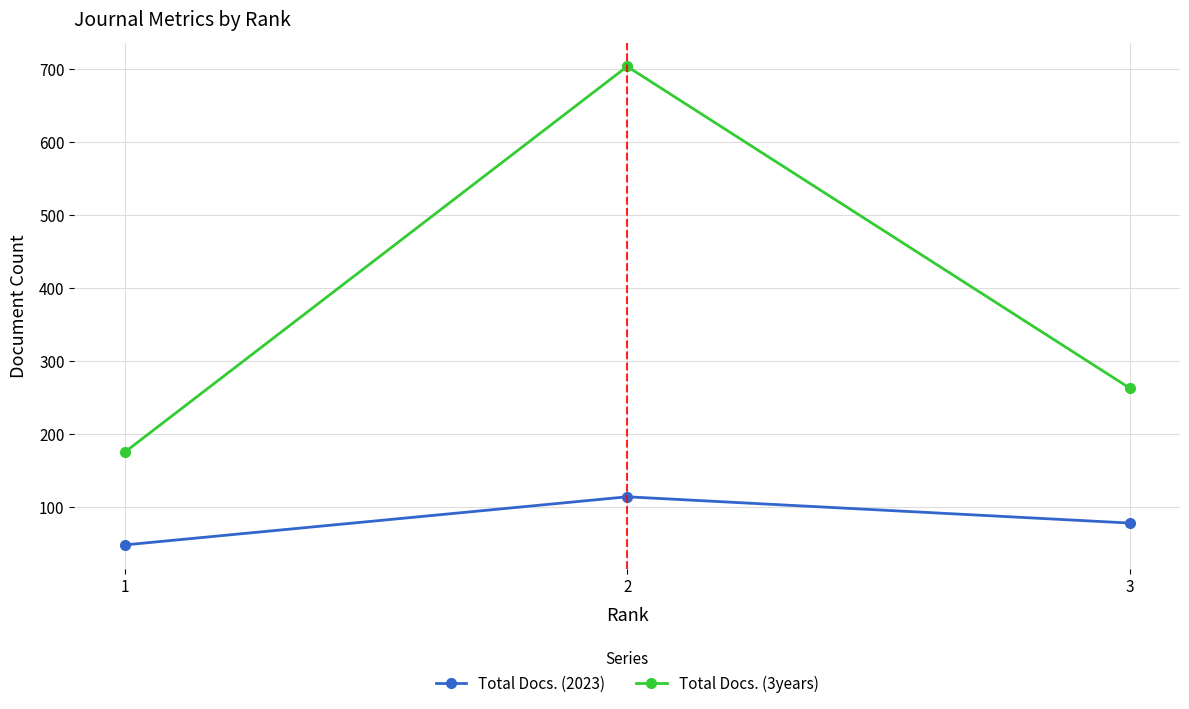

Reading right to left, transcribe all the data shown in this chart.

Total Docs. (2023): 78	114	48
Total Docs. (3years): 263	704	175